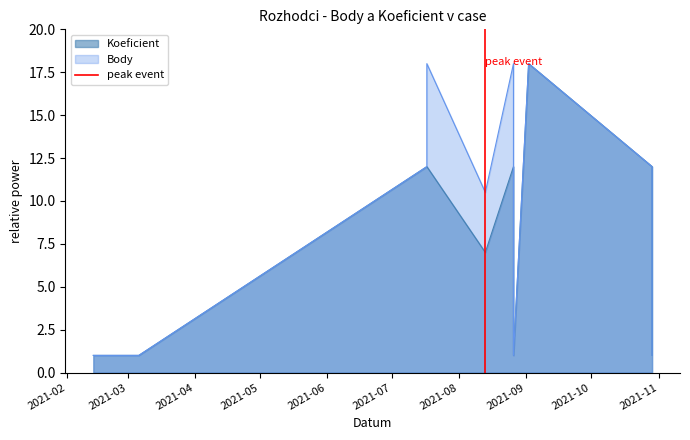

How many lines are shown in the chart?

1